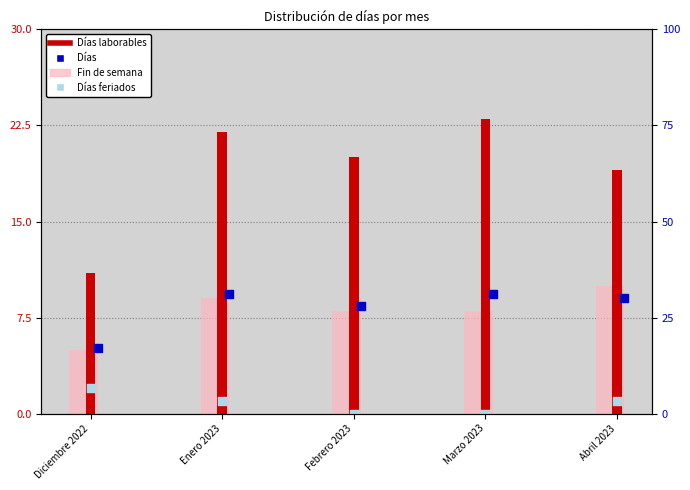

Which series has the largest total across all categories?

Días